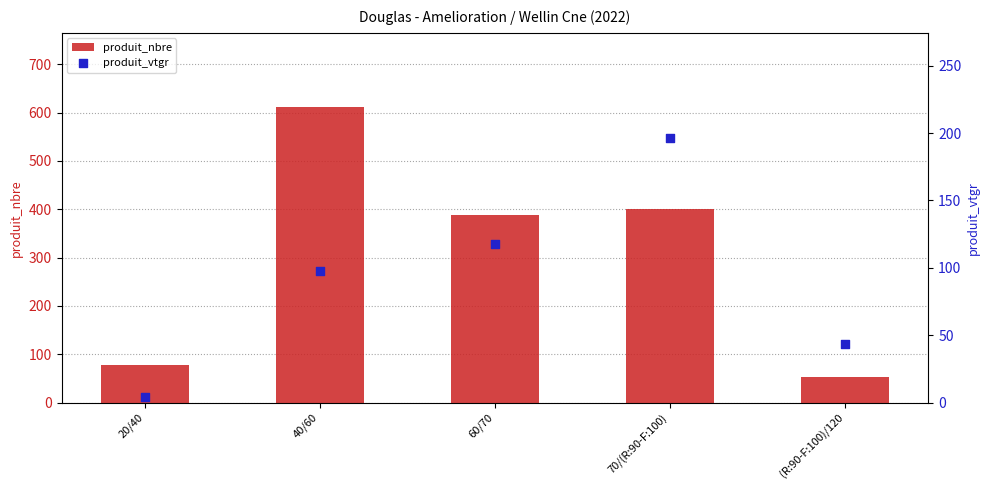

Is the value of produit_vtgr at 60/70 greater than the value of produit_nbre at 20/40?

Yes